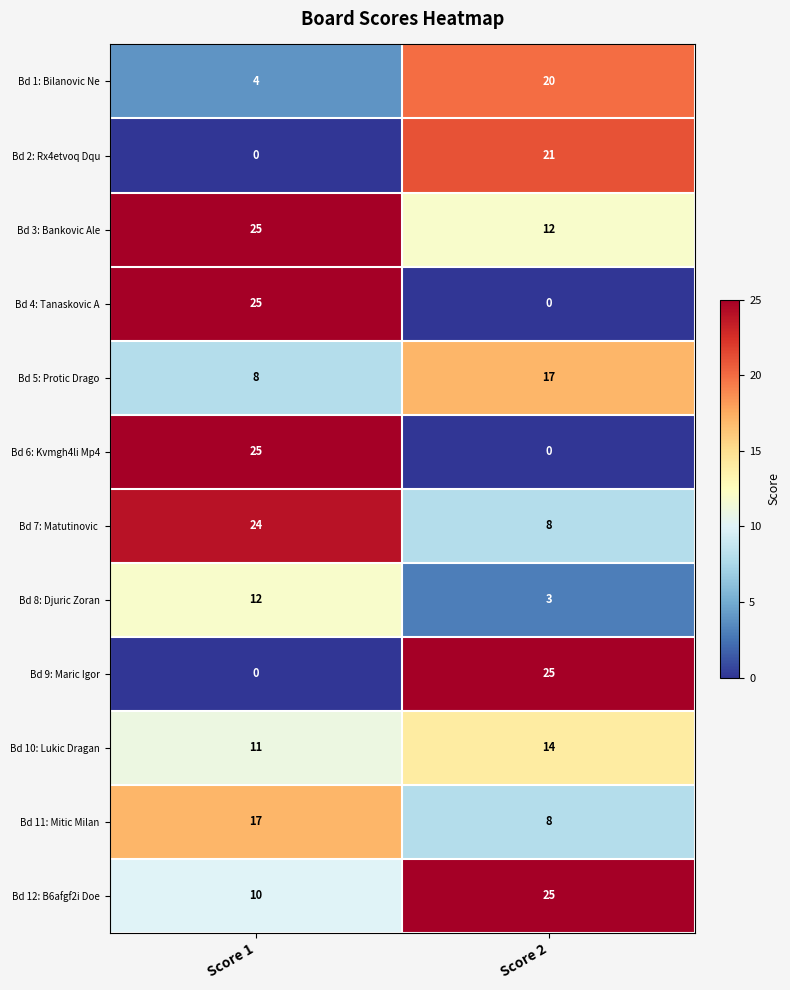

What is the spread (max minus min) of values at Score 1?

25